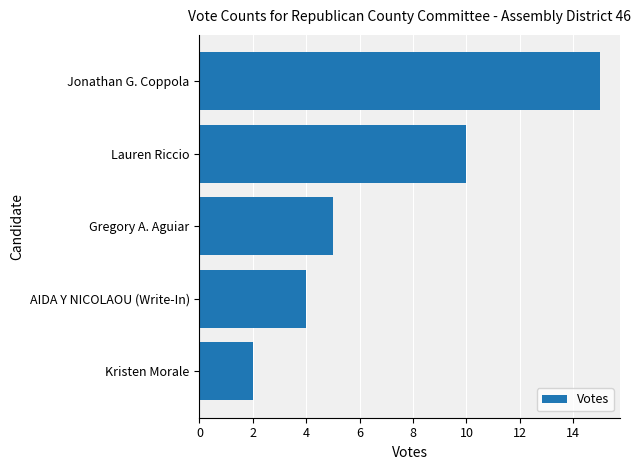

Reading top to bottom, transcribe all the data shown in this chart.

Jonathan G. Coppola=15	Lauren Riccio=10	Gregory A. Aguiar=5	AIDA Y NICOLAOU (Write-In)=4	Kristen Morale=2